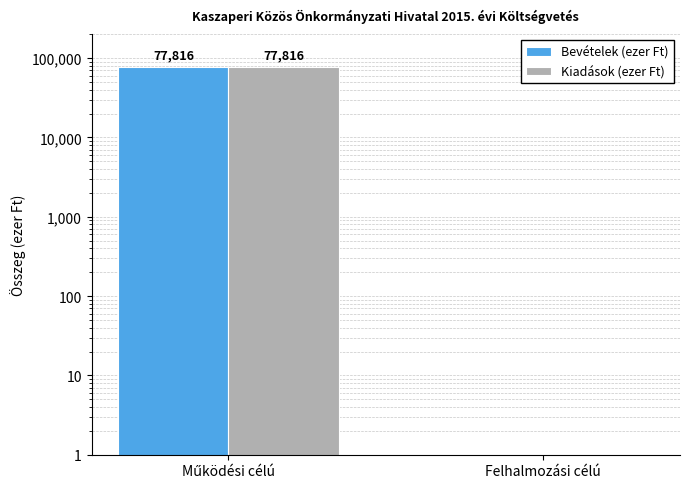

What position from the right is Felhalmozási célú?

1